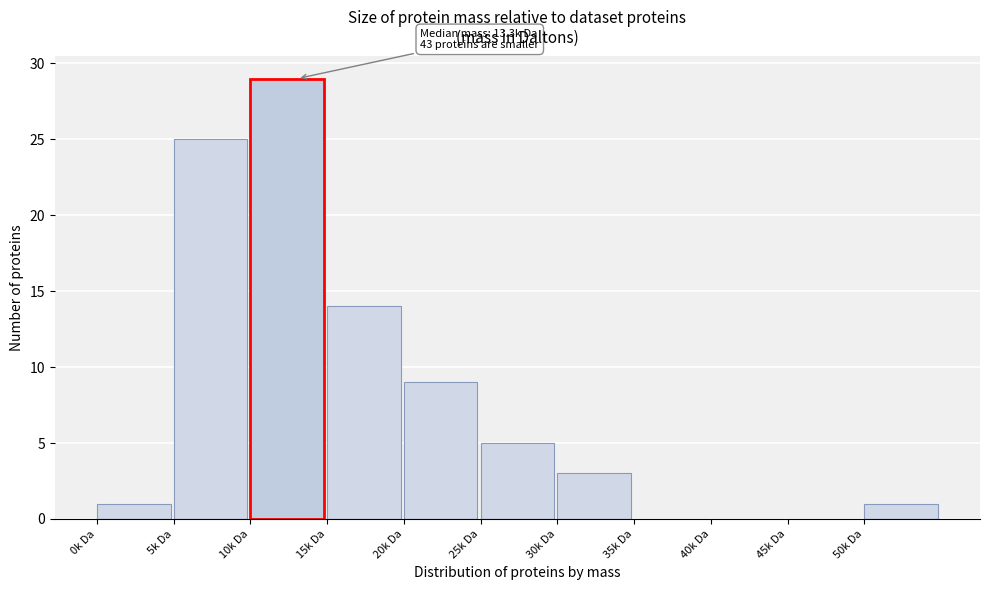

Reading left to right, list all the values displayed in this chart.

0k Da=1	5k Da=25	10k Da=29	15k Da=14	20k Da=9	25k Da=5	30k Da=3	35k Da=0	40k Da=0	45k Da=0	50k Da=1